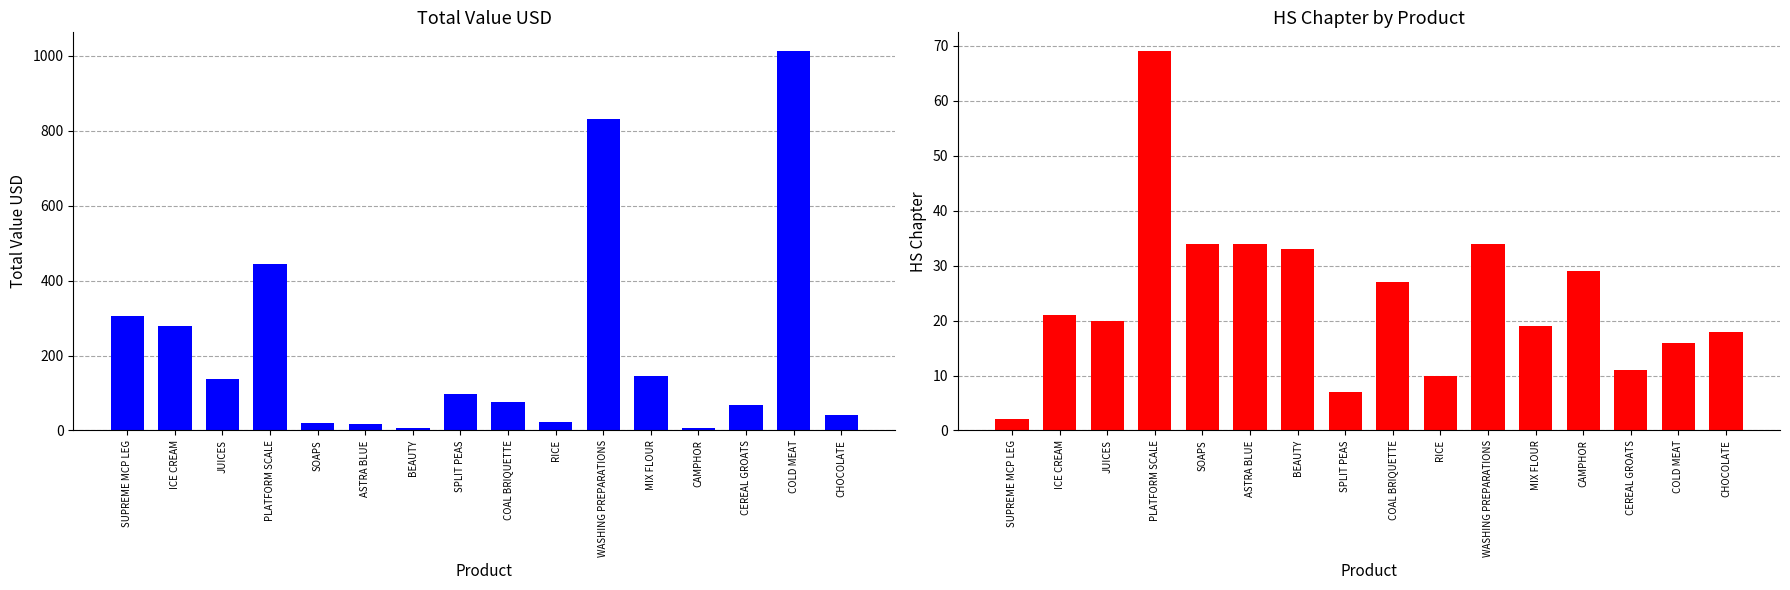

Which series has the largest total across all categories?

Total Value USD